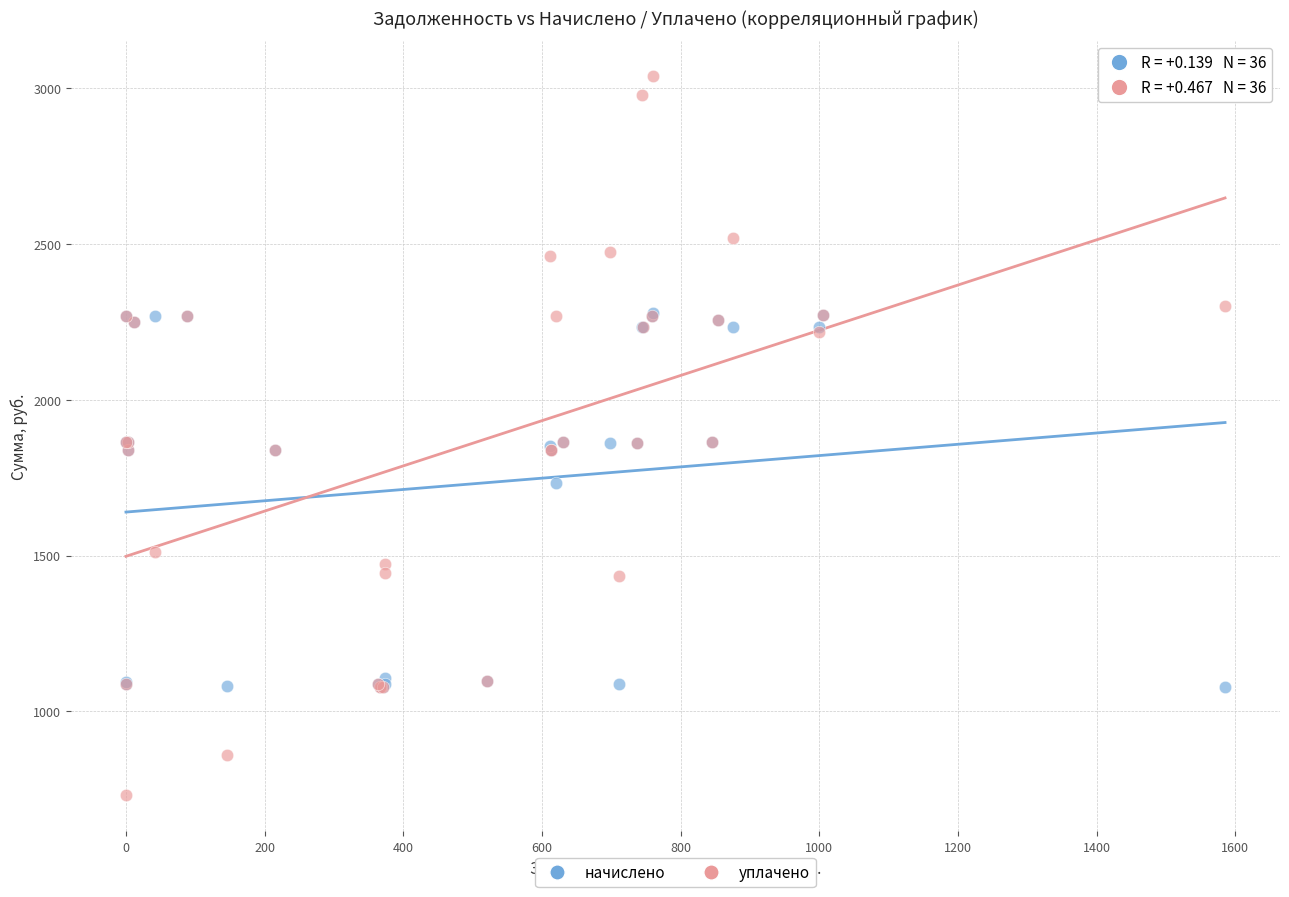

In the начислено series, what Y value is closest to 1677?

1732.9